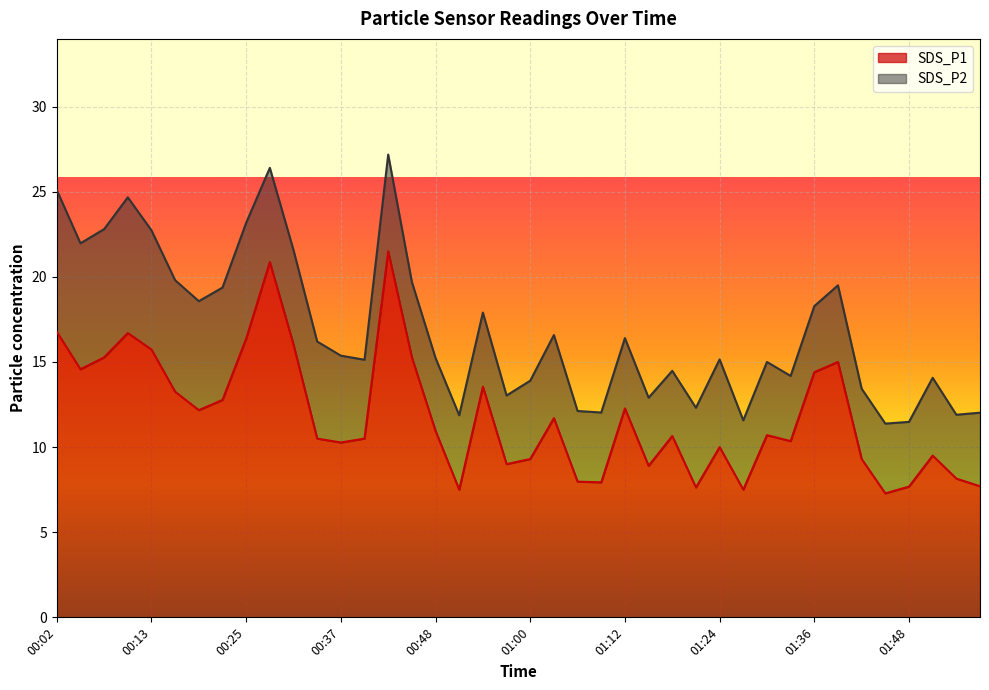

What is the lowest value of the SDS_P1 series?

7.3